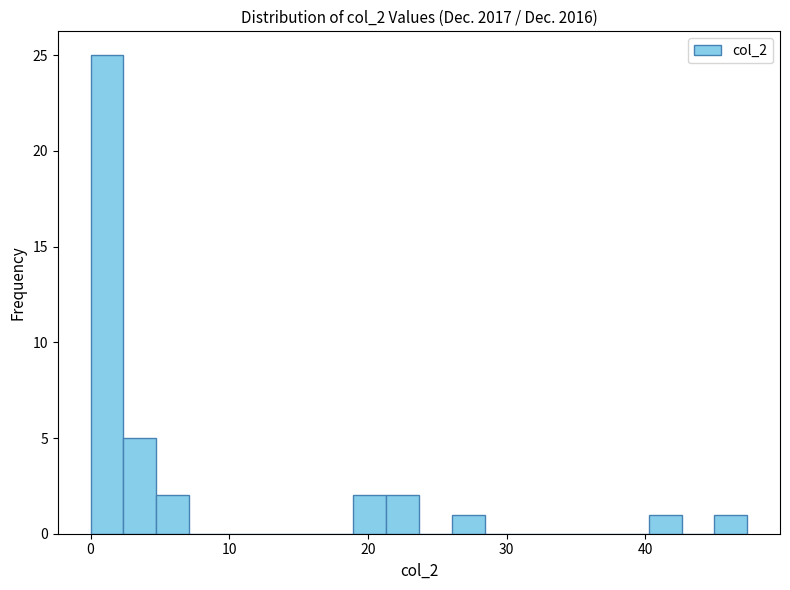

Around what value on the x-axis is the tallest bar? Give the approximate position of its centre, as read against the axis.

1